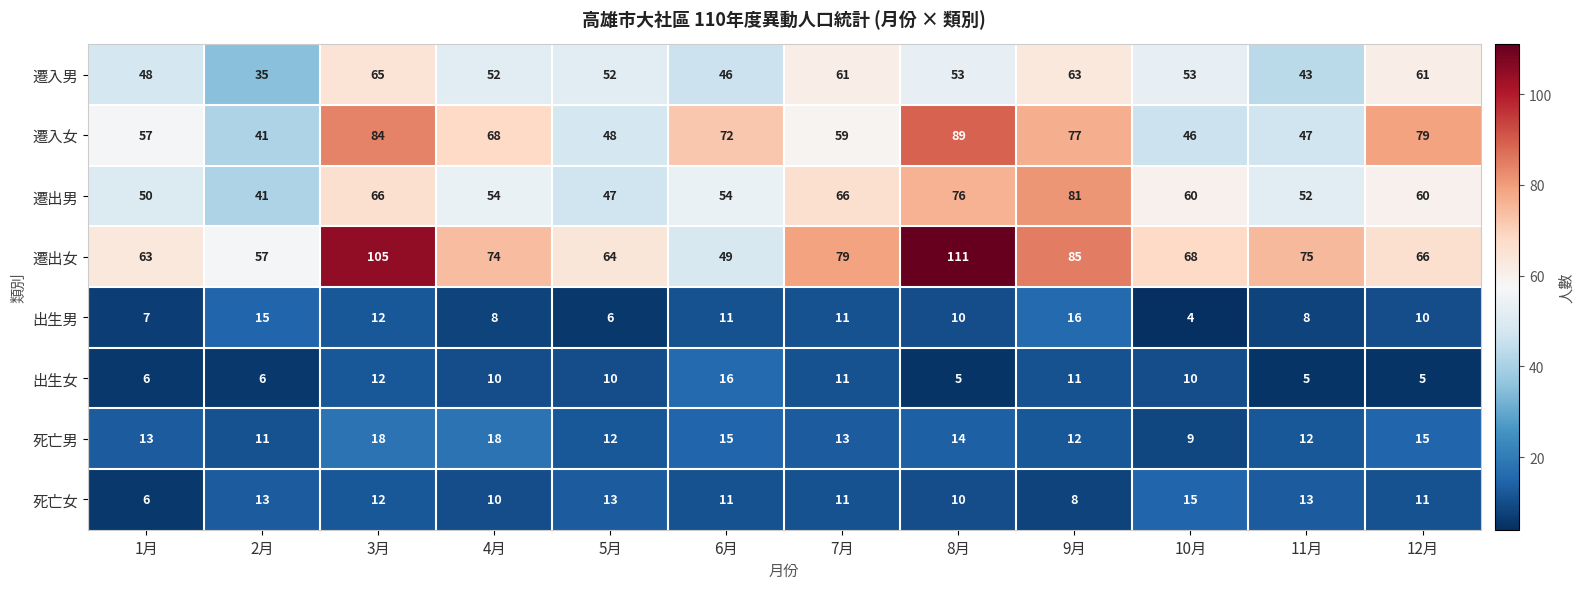

Is it true that 死亡女 equals 3 at 1月?

False